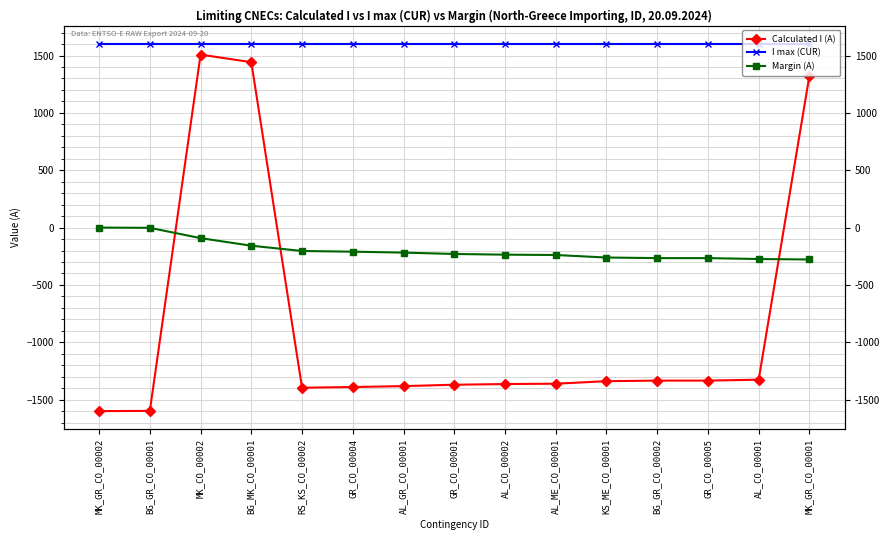

Which category has the lowest value in the I max (CUR) series?

MK_GR_CO_00002